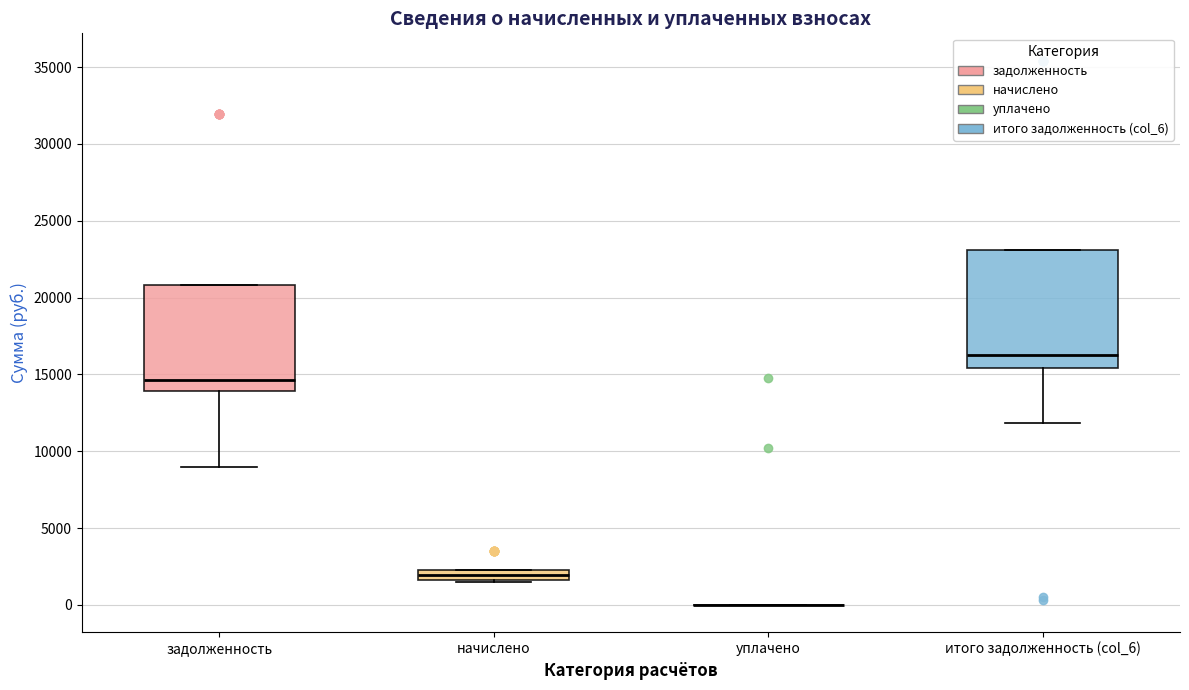

Which box is the tallest, from its lower edge to its upper edge?

итого задолженность (col_6)